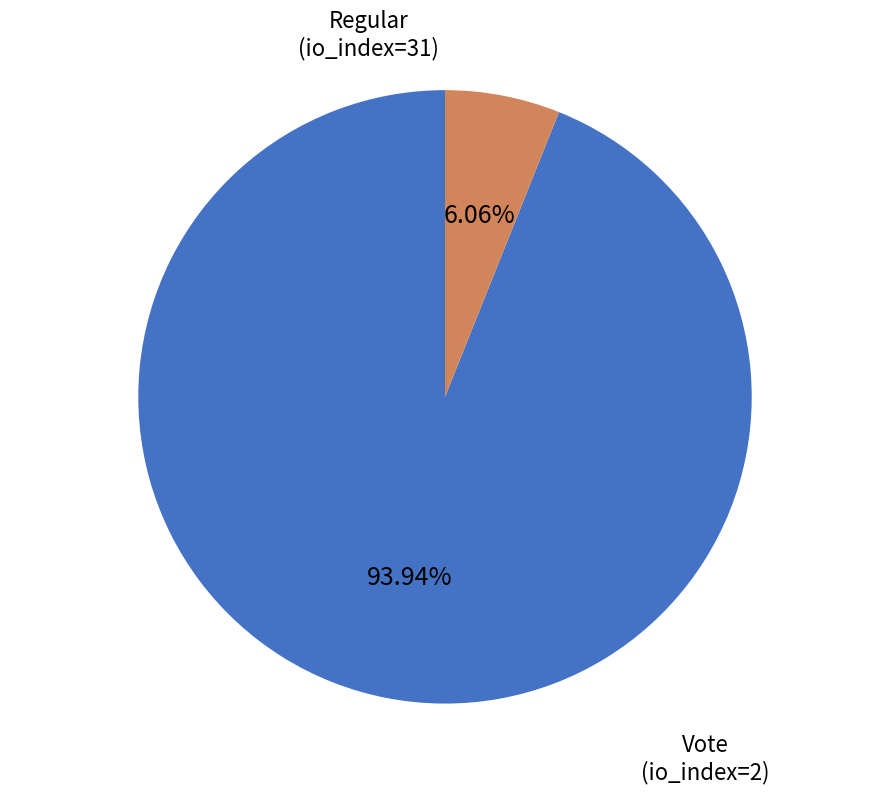

Do Vote (io_index=2) and Regular (io_index=31) together represent more than half of the pie?

Yes